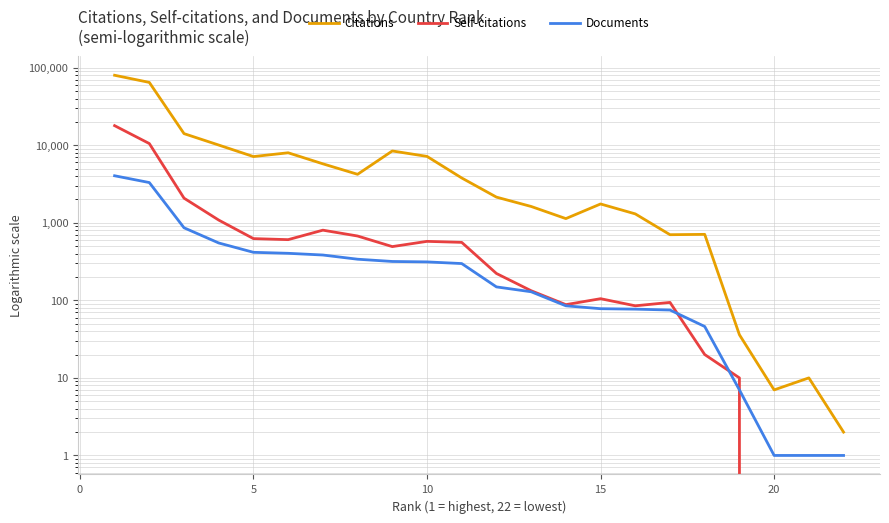

What is the average value of the Documents series?

540